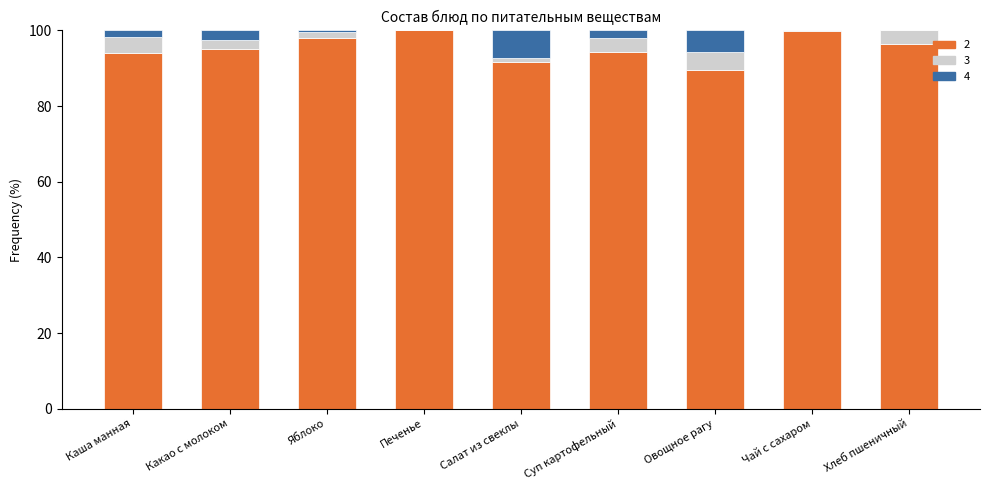

What is the total value across all series at Какао с молоком?

100.0